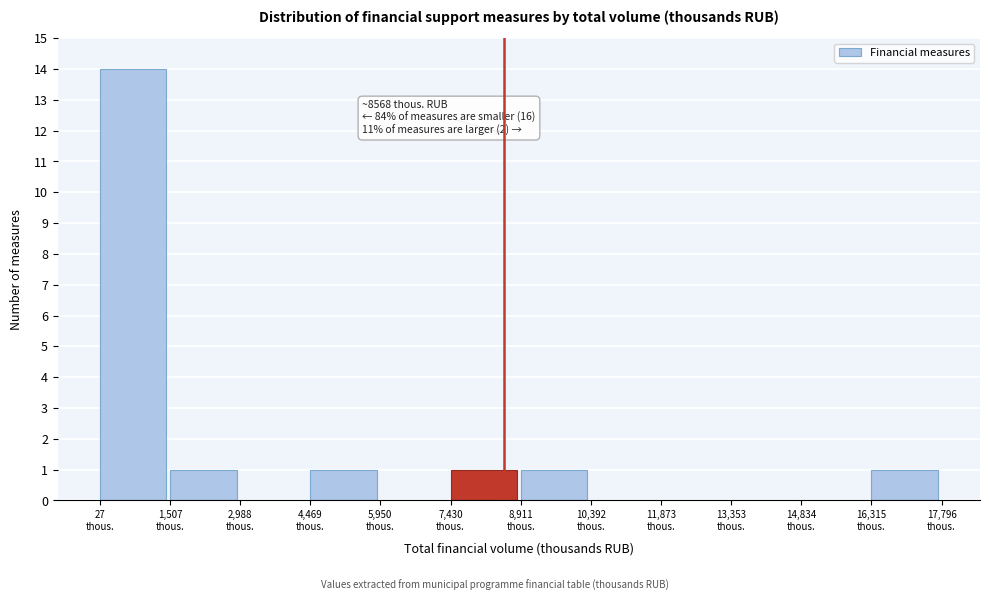

Over which range of the x-axis is the bar tallest?

0 to 1600